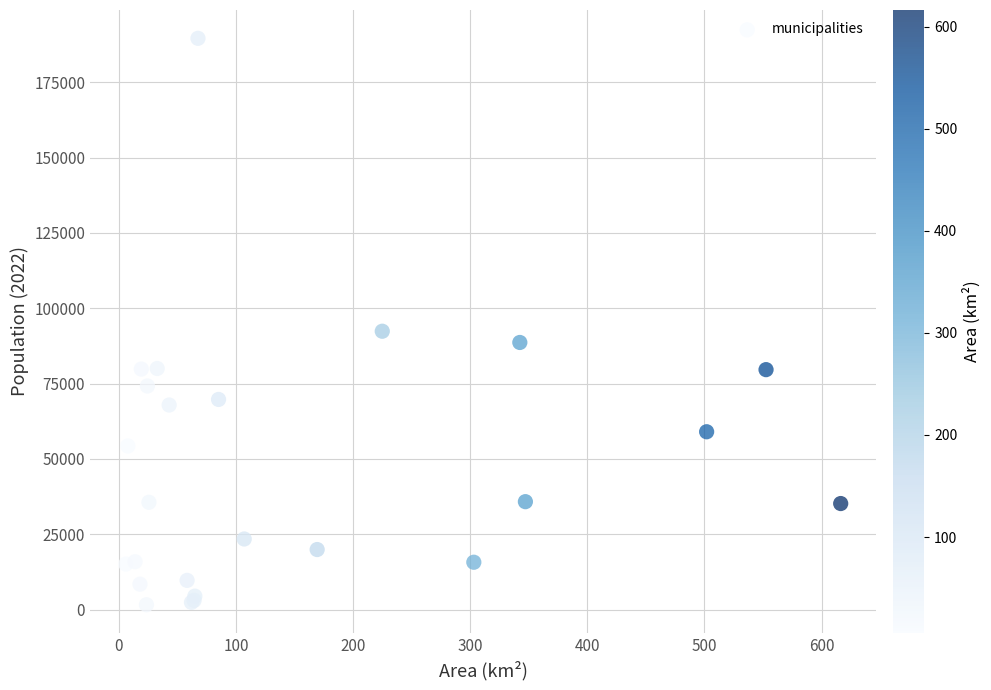

What Y value in the scatter plot is closest to 95617?

92399